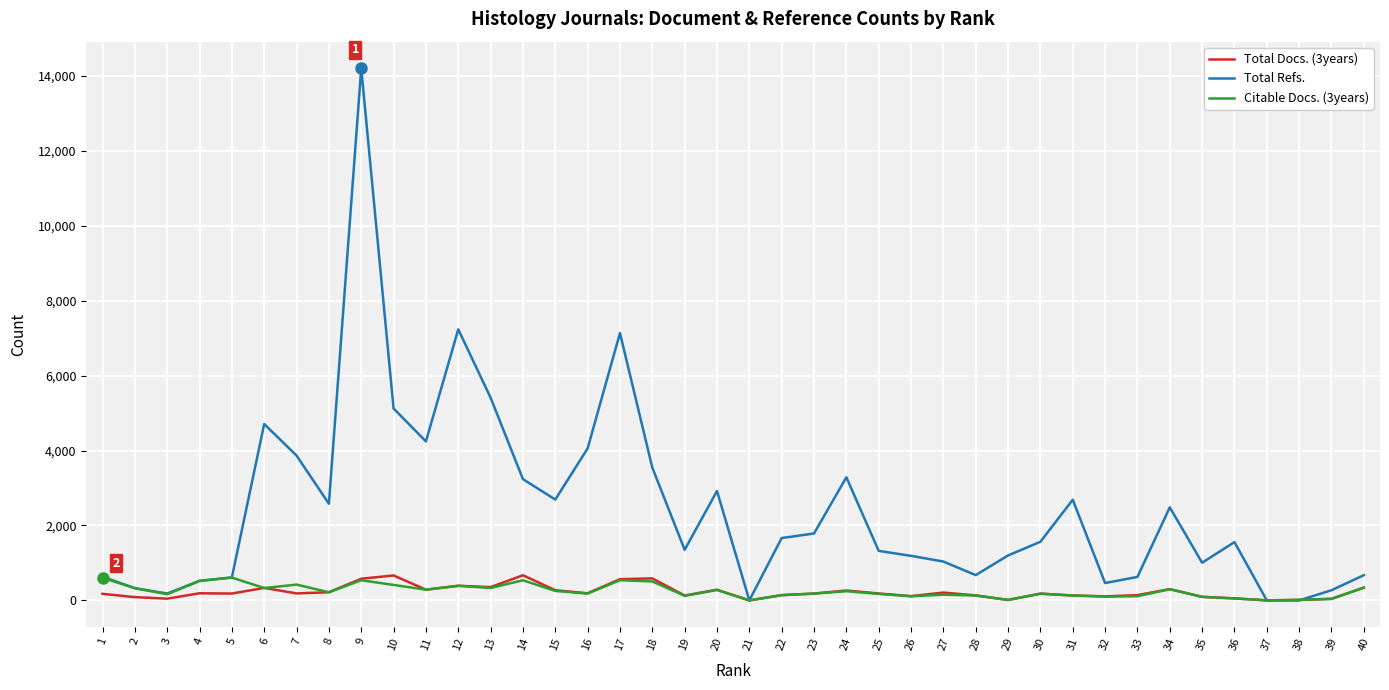

Which series has the largest total across all categories?

Total Refs.